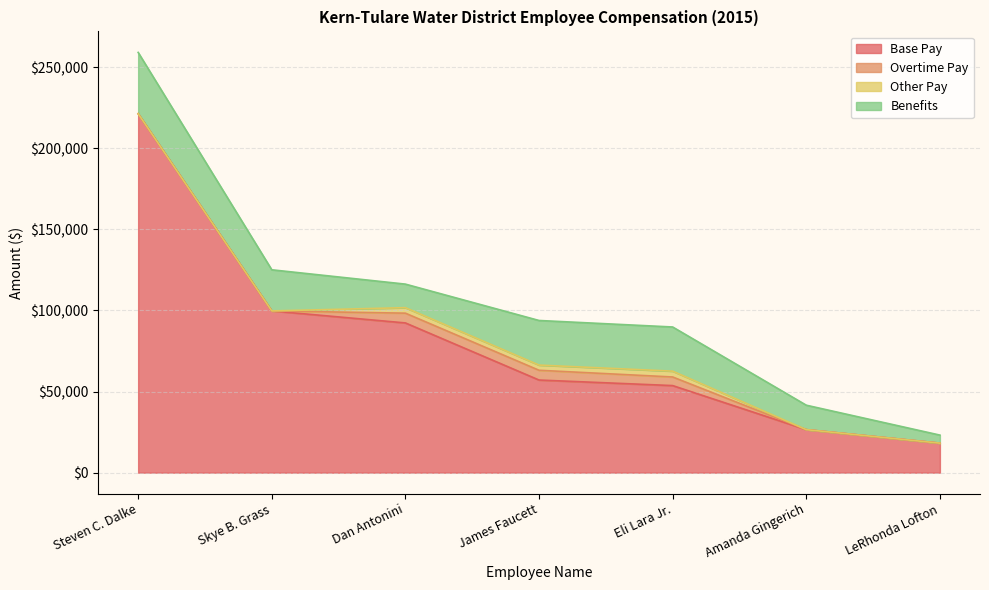

At how many categories does at least one series exceed 91946?

3